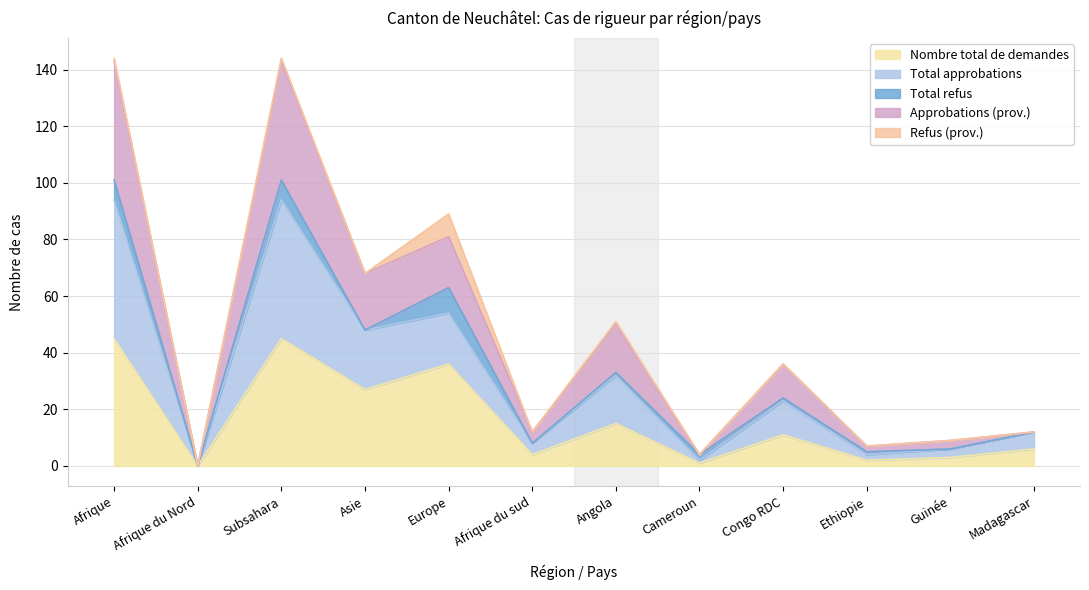

What are all the series names shown in the legend?

Nombre total de demandes, Total approbations, Total refus, Approbations (prov.), Refus (prov.)